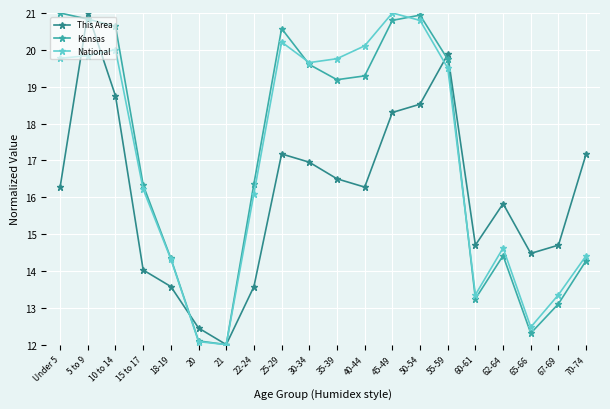

At which category is the sum across all series the highest?

5 to 9